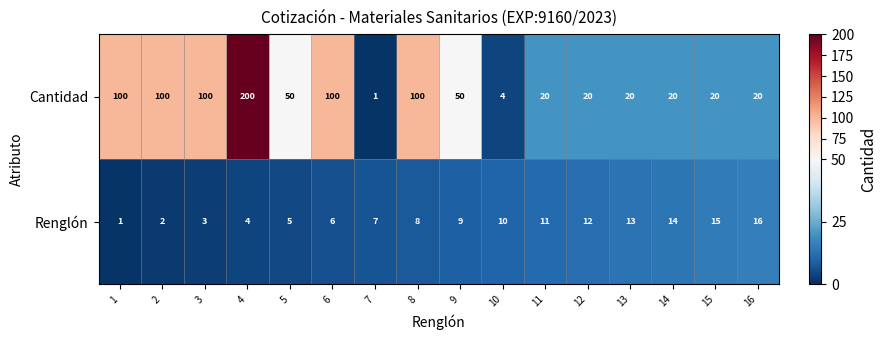

List the series in order of their overall mean, lowest first.

Renglón, Cantidad